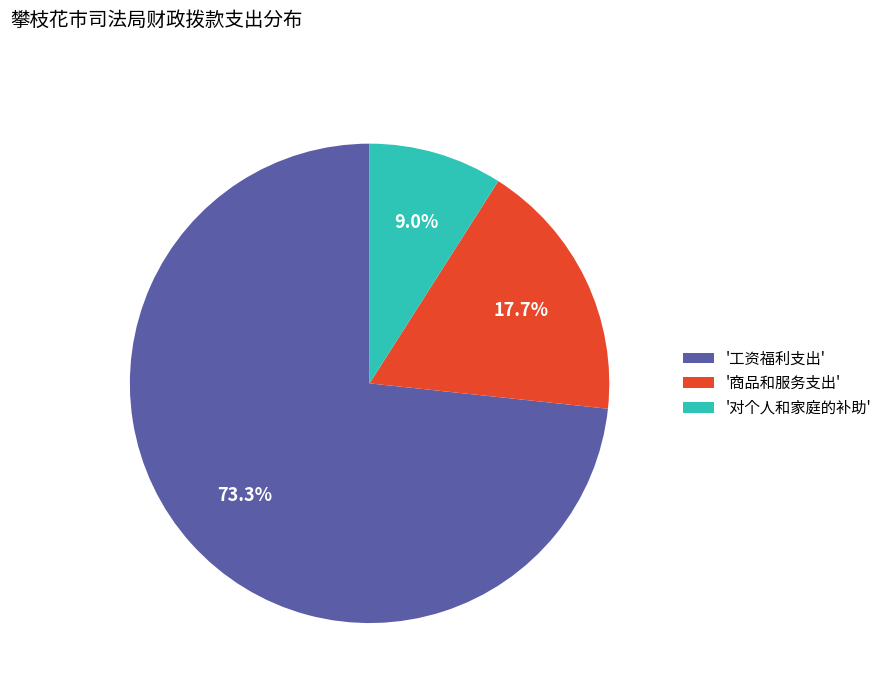

What percentage is NOT represented by '商品和服务支出'?

82.3%